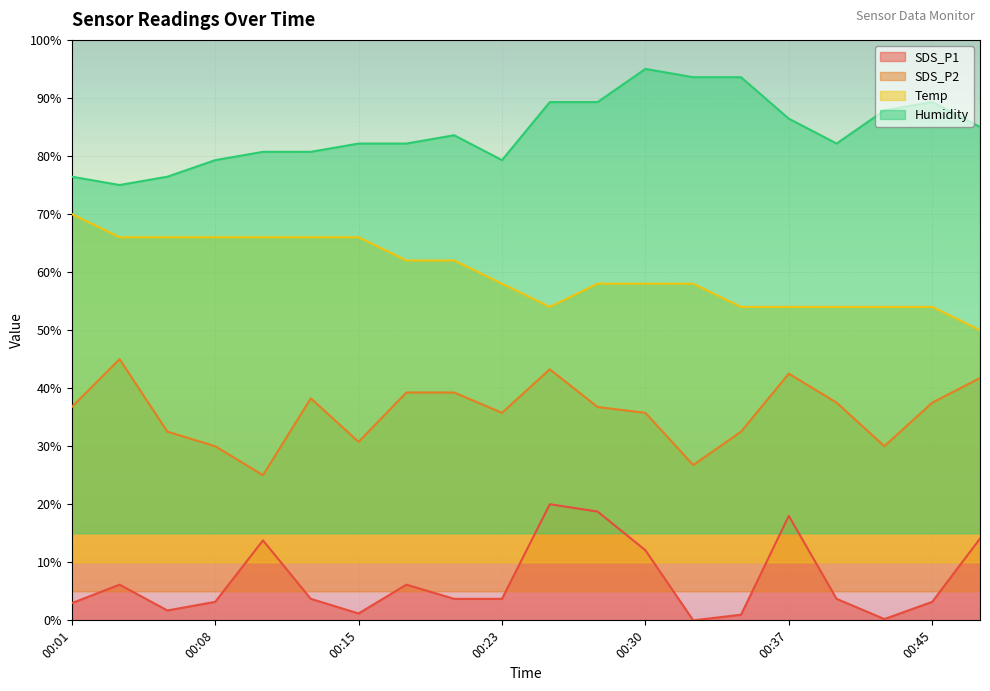

True or false: Temp and Humidity intersect in this chart.

False